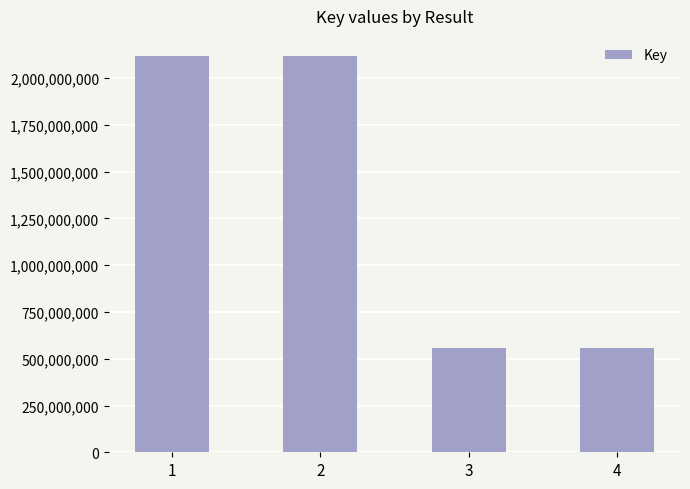

What is the average value?

1337249107